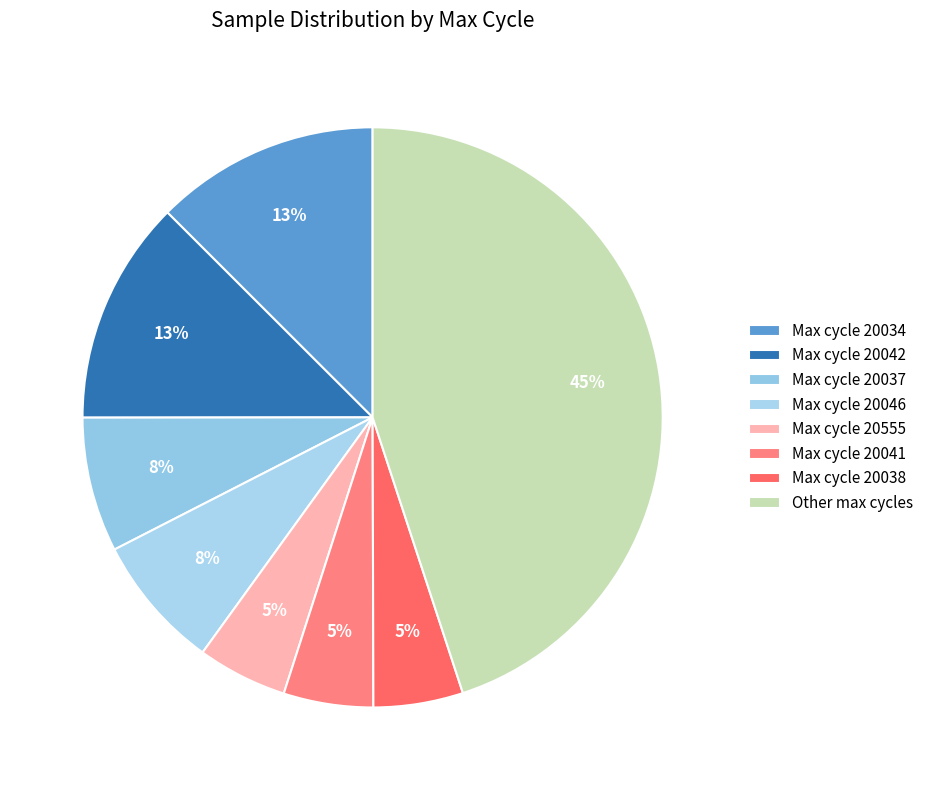

Count the number of slices in the pie.

8